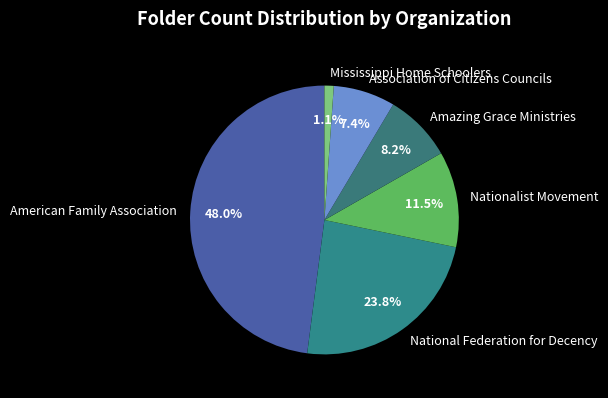

The American Family Association slice represents 48% of the pie. True or false?

True